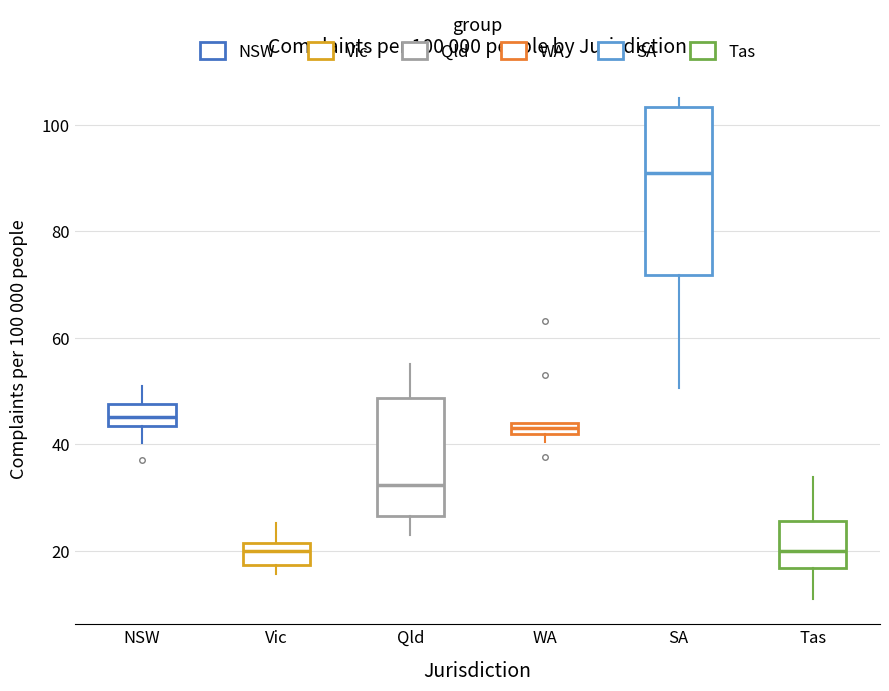

Comparing the boxes themselves (not the whiskers), which one is the tallest?

SA